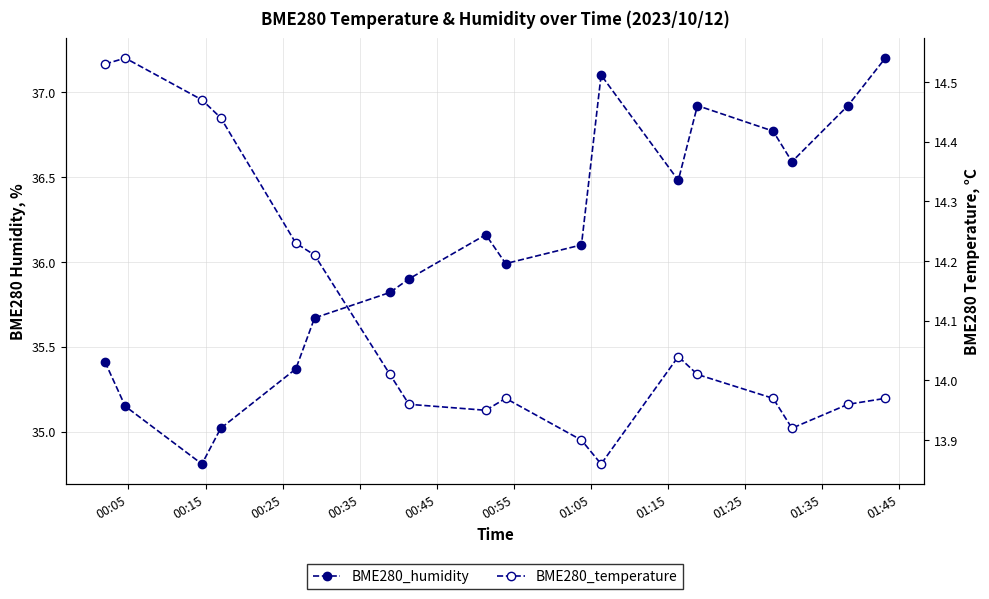

Does the chart have visible grid lines?

Yes